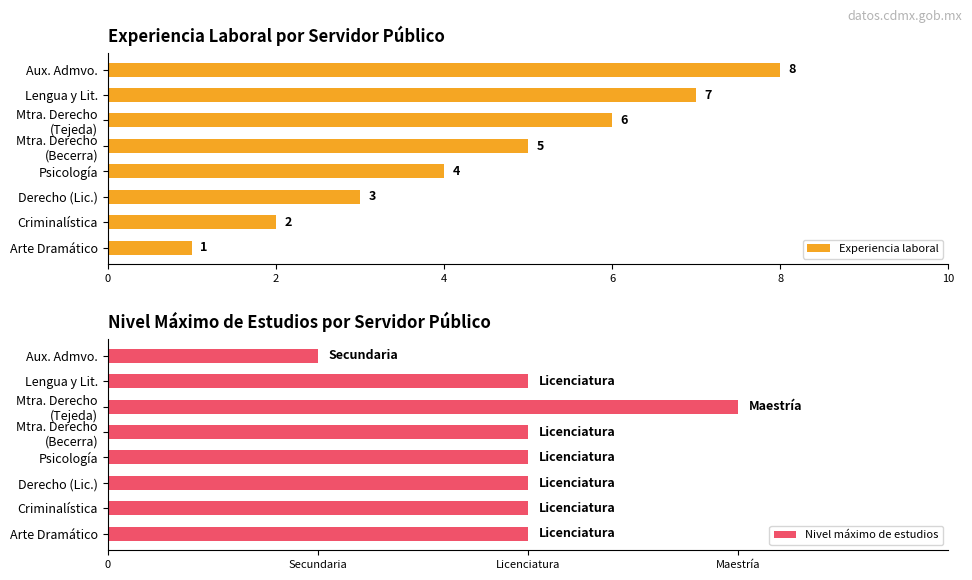

What is the value of the Experiencia laboral bar at the 8th from the left?

8